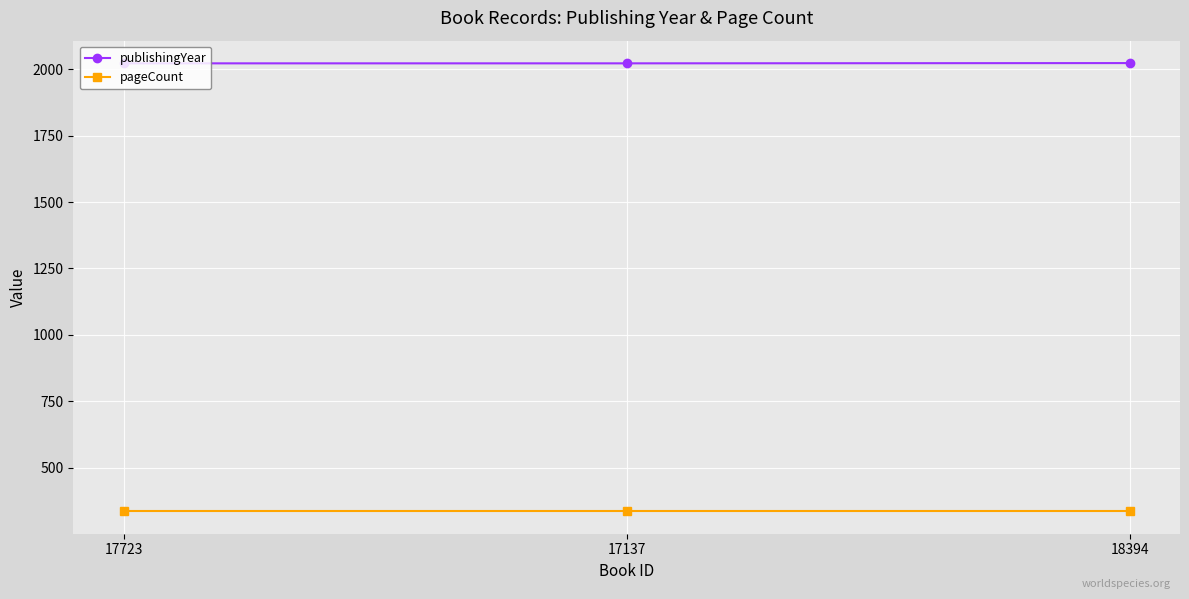

What is the spread (max minus min) of values at 17723?

1686